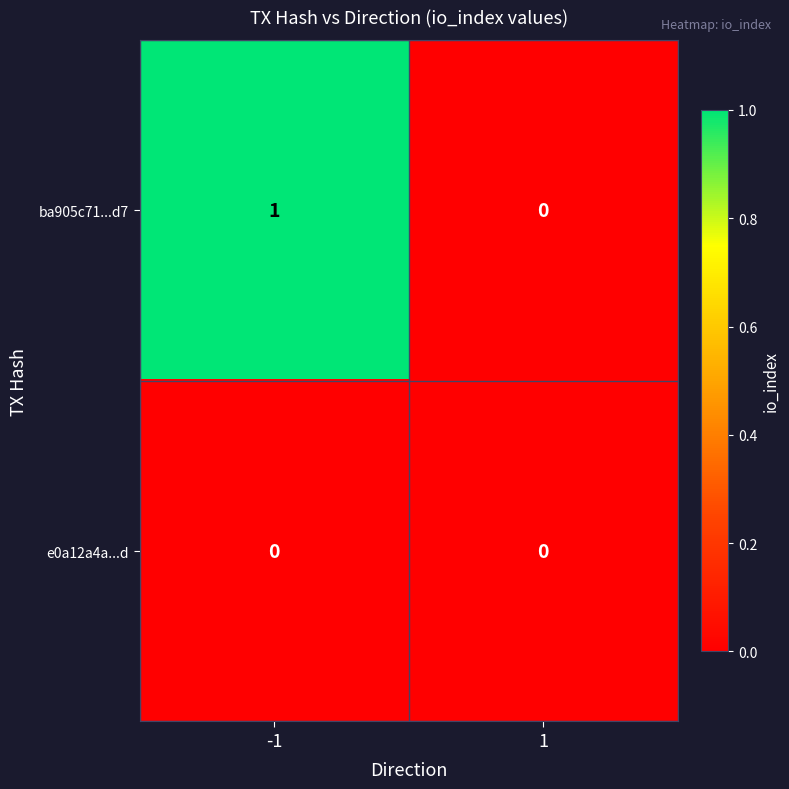

The value of e0a12a4a...d at 1 is 0. True or false?

True